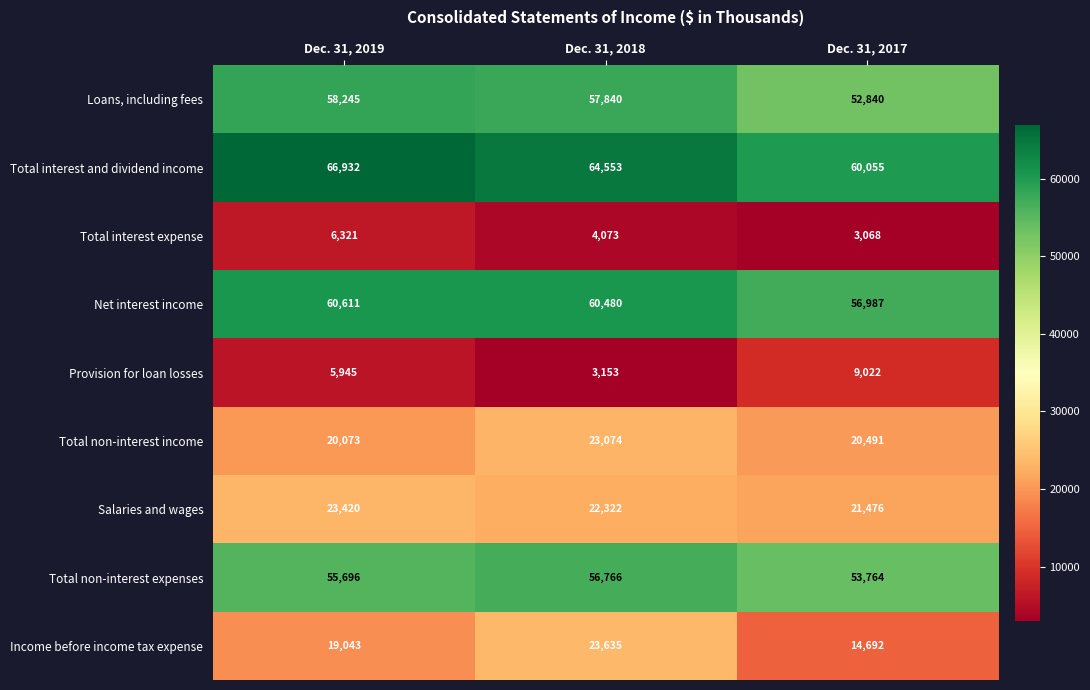

Count the number of categories in the chart.

3